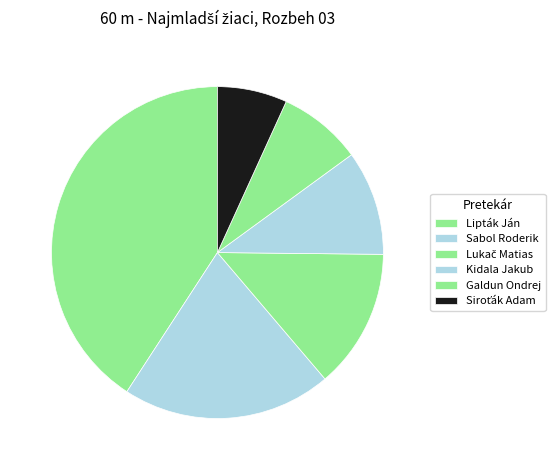

How many segments does this pie chart have?

6